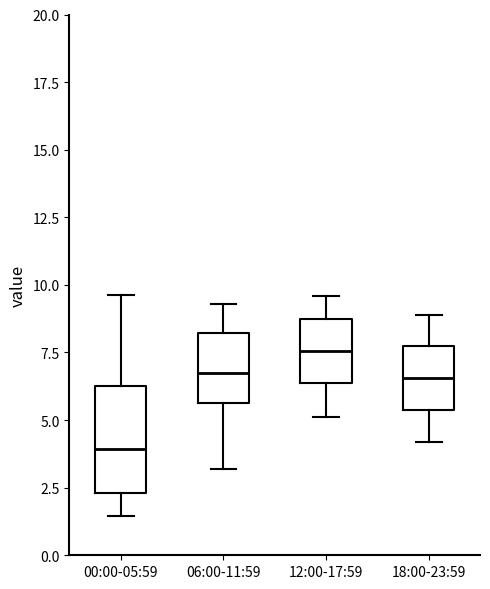

Comparing the boxes themselves (not the whiskers), which one is the tallest?

00:00-05:59